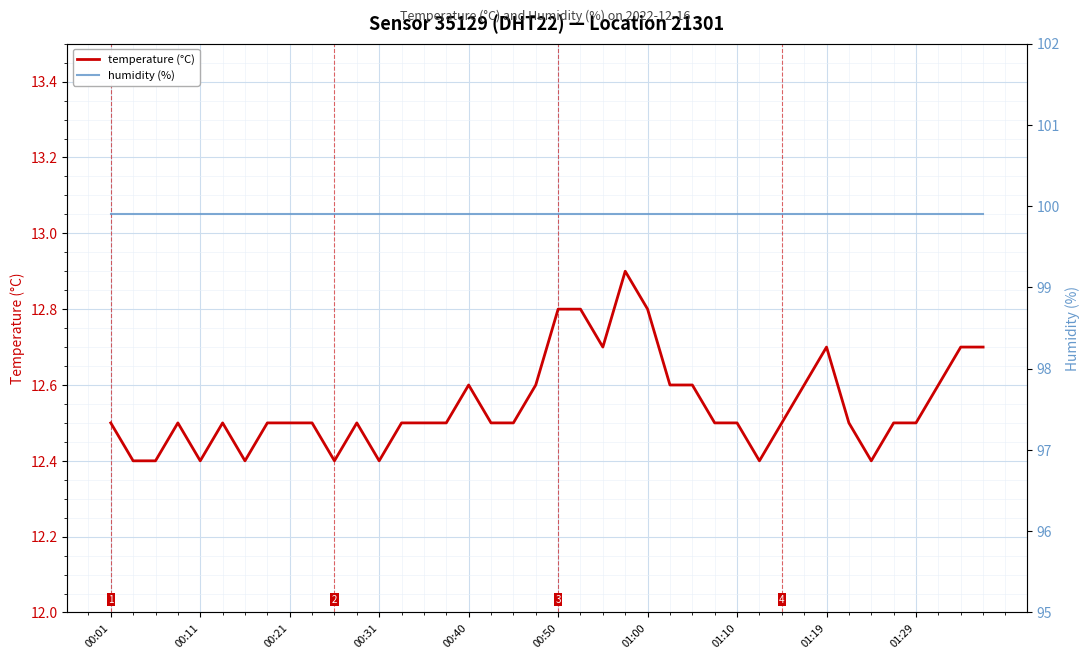

True or false: temperature (°C) and humidity (%) cross at least once.

False